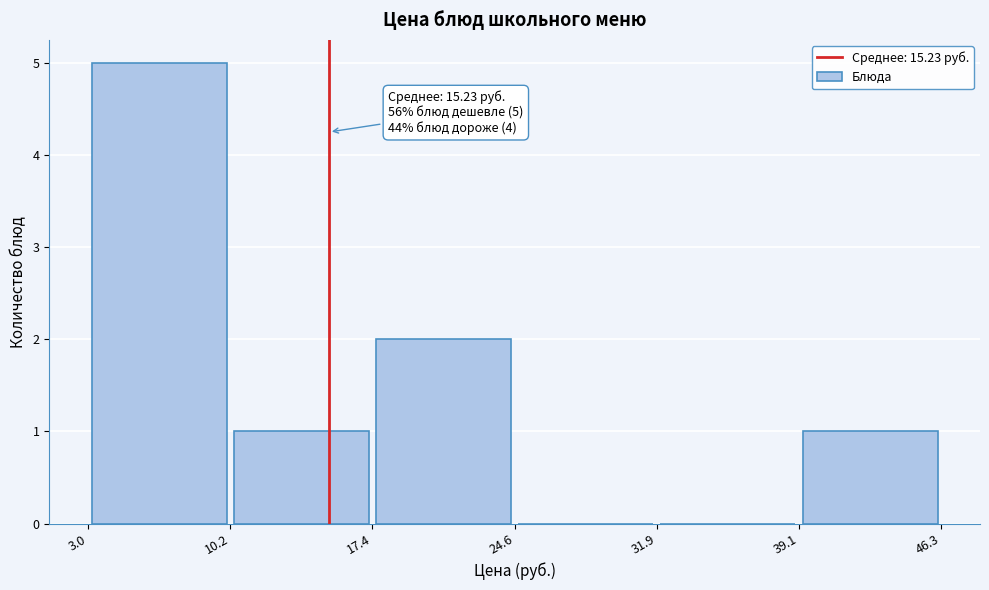

Which range on the x-axis has the tallest bar?

3.0 to 10.2